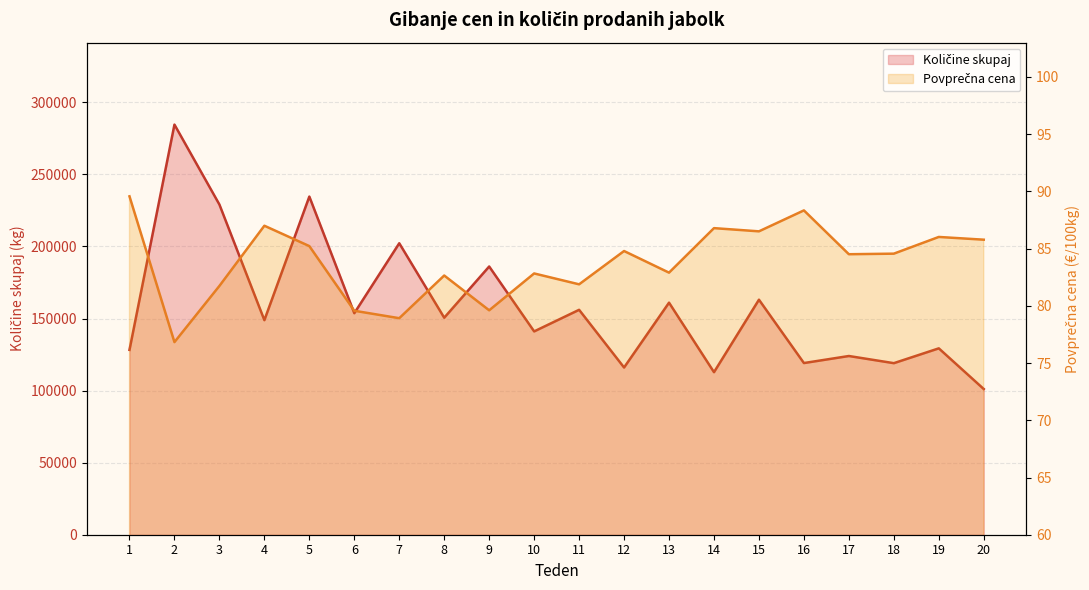

What is the value of the Količine skupaj point at the 13th from the left?

161021.0